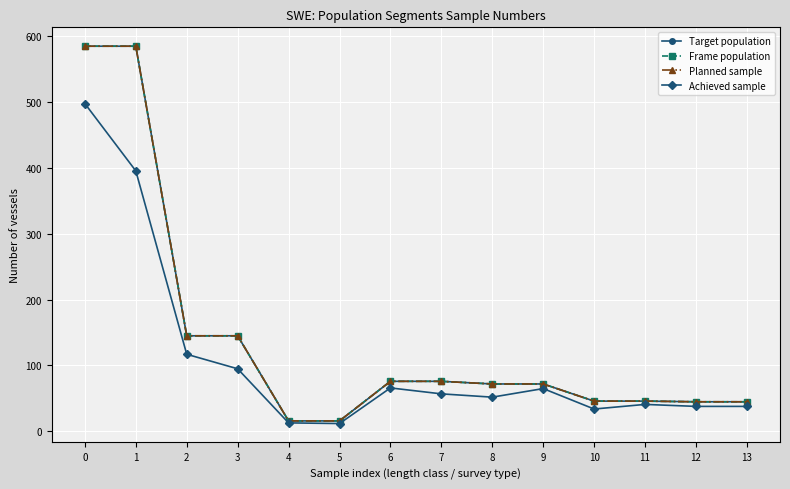

Does the chart have visible grid lines?

Yes